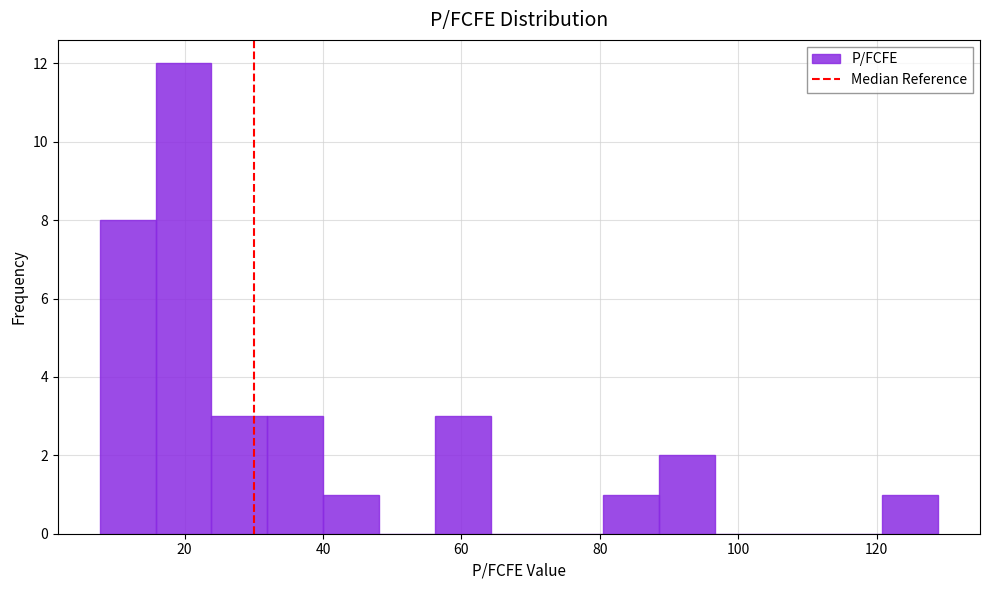

Reading left to right, transcribe this chart: for each bar, give the range it covers on the x-axis and its height. Neither the bar edges nor the heights are printed on the chart, so give them approximately, as read against the axes.

8 to 16: 8
16 to 24: 12
24 to 32: 3
32 to 40: 3
40 to 48: 1
48 to 56: 0
56 to 64: 3
64 to 72: 0
72 to 80: 0
80 to 88: 1
88 to 96: 2
96 to 104: 0
104 to 112: 0
112 to 120: 0
120 to 128: 1